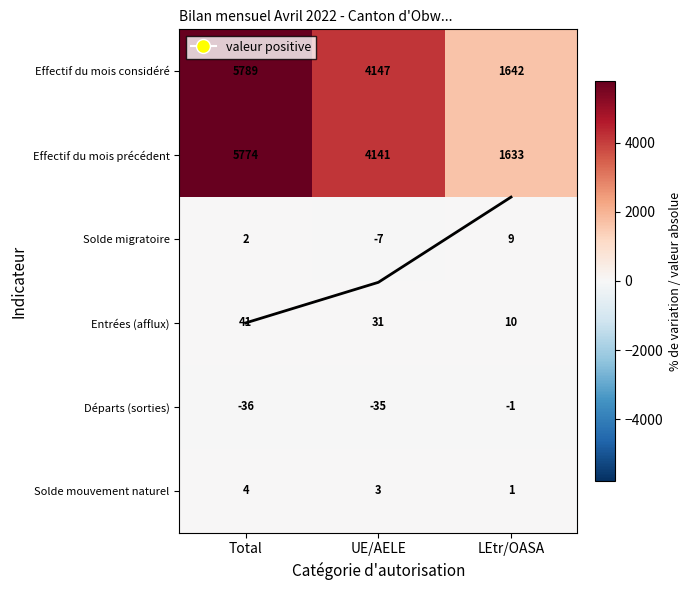

What is the lowest value of the Effectif du mois précédent series?

1633.0